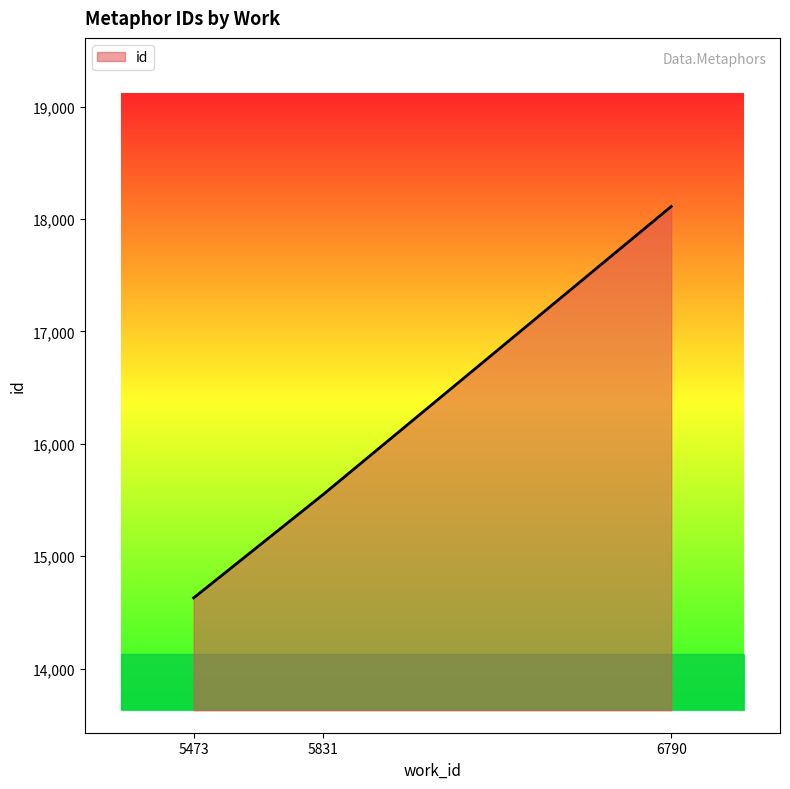

Which category has the highest value across all series?

6790